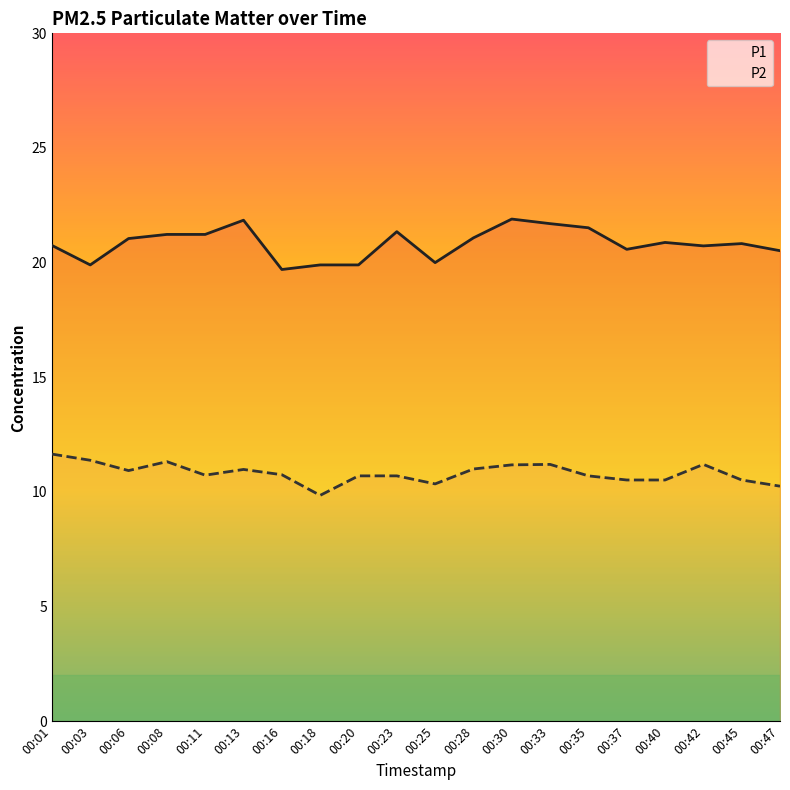

At how many categories does at least one series exceed 17?

20